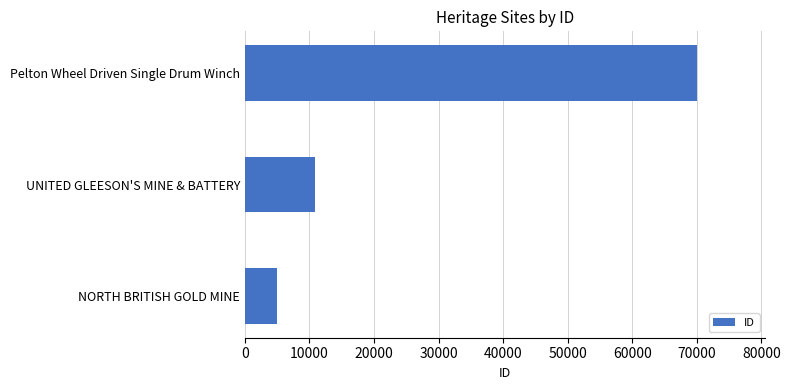

How many values are below 10808?

1